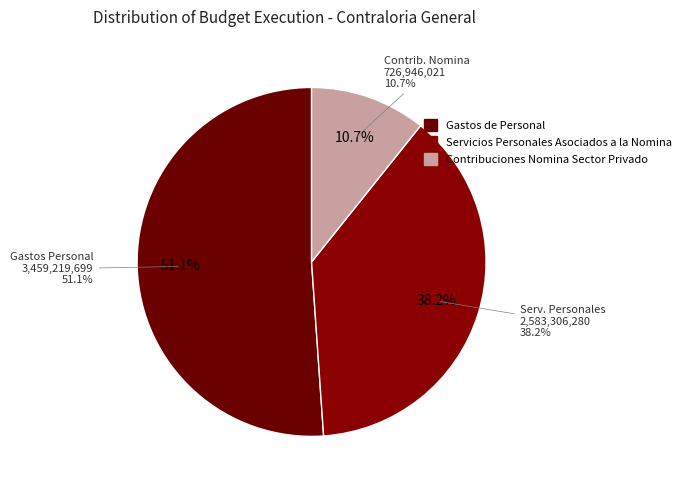

What is the smallest slice in the pie chart?

Contribuciones Nomina Sector Privado